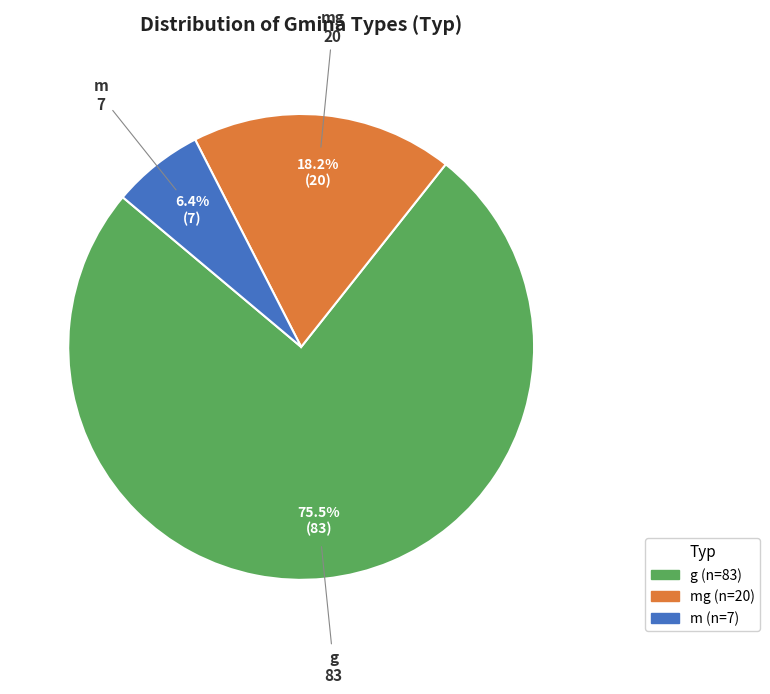

Is it true that g is 69% of the pie?

False